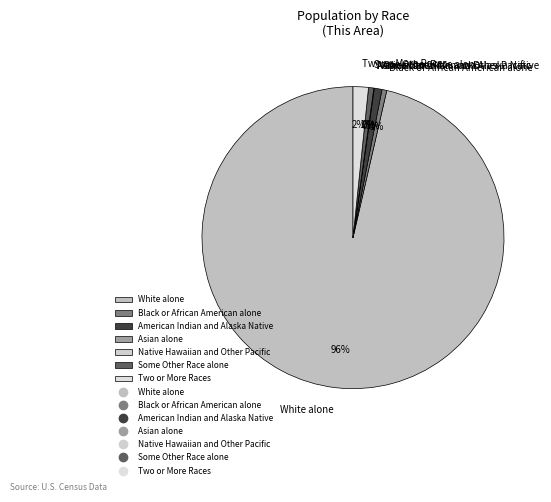

What percentage do White alone and Two or More Races together represent?

98.1%